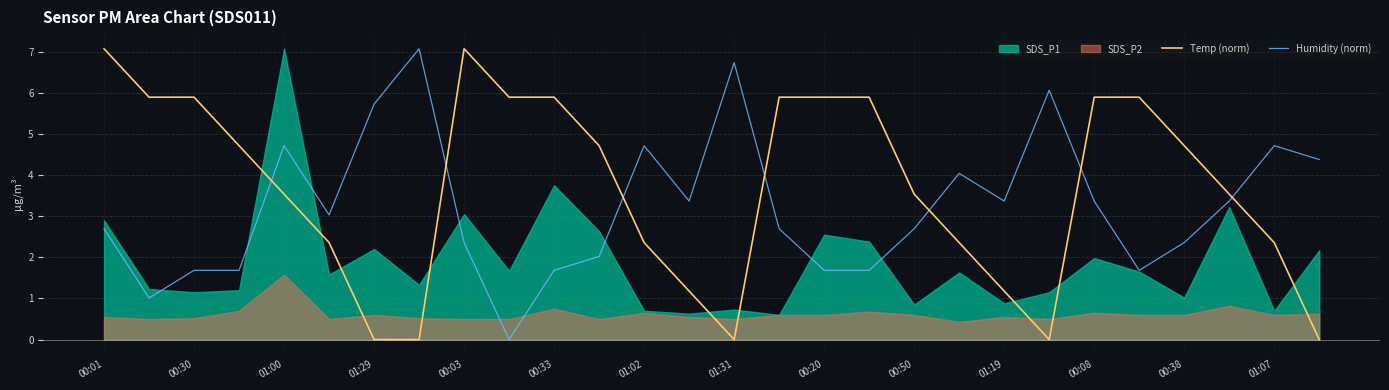

True or false: Temp (norm) and Humidity (norm) intersect in this chart.

True